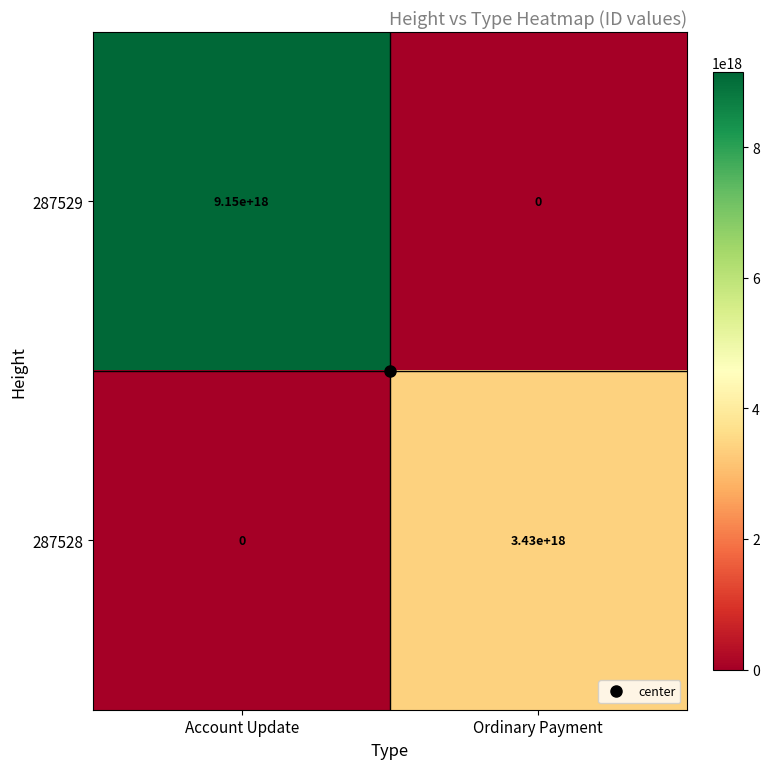

Which label corresponds to the largest value in the chart?

Account Update